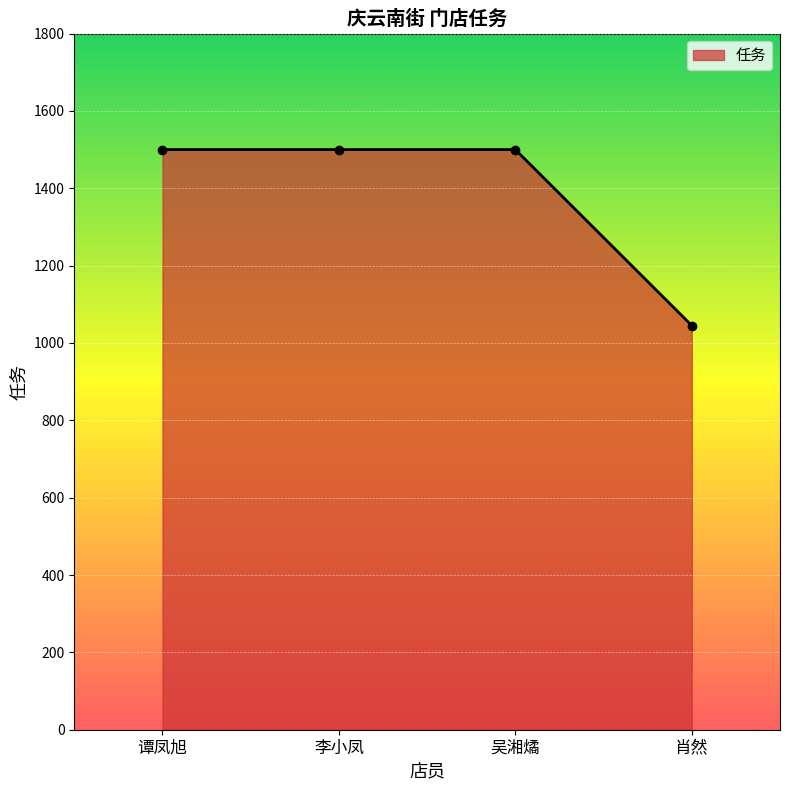

What is the sum of all values?

5545